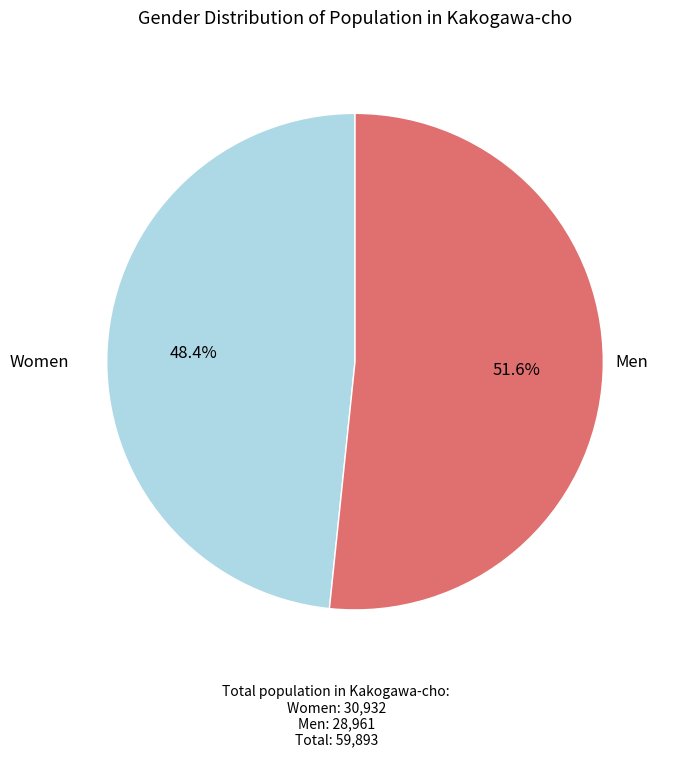

Is there a majority slice in this chart?

Yes